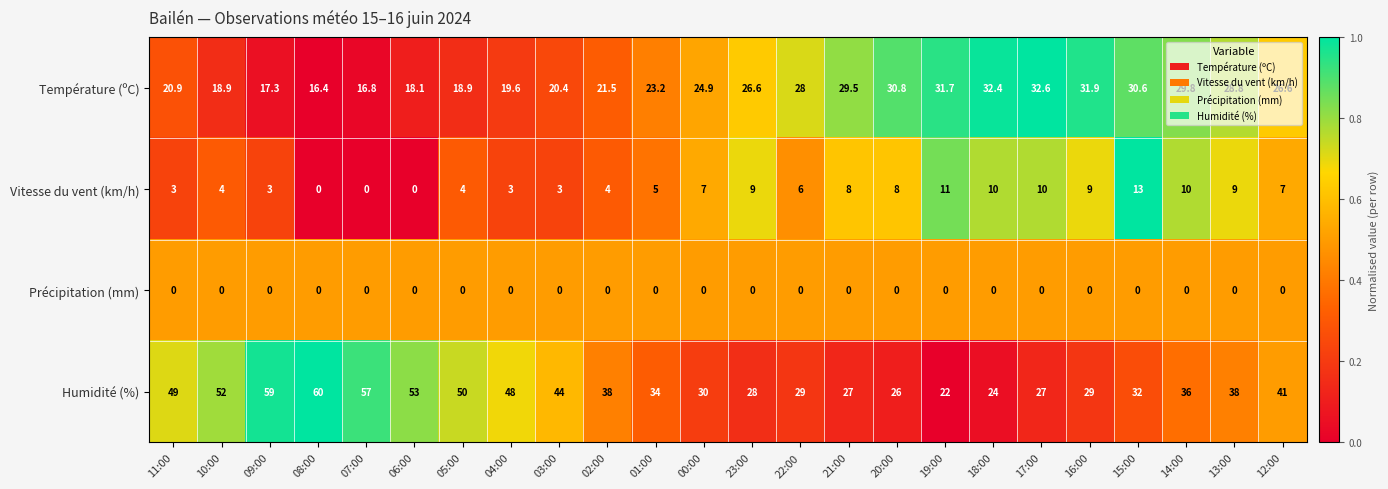

What is the average value of the Humidité (%) series?

38.9